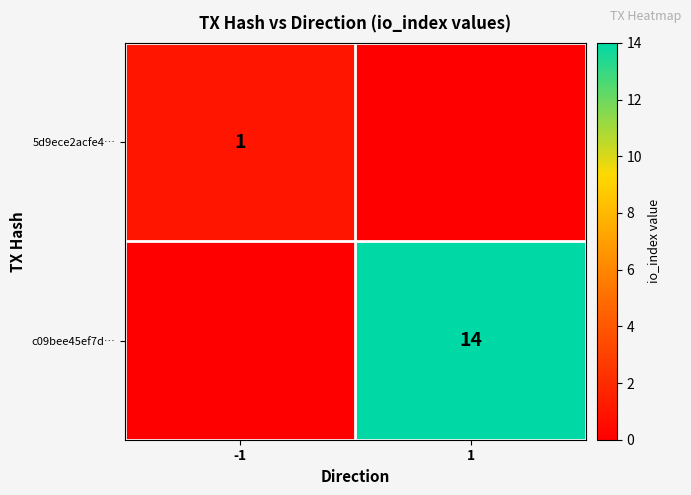

The 5d9ece2acfe4… series shows 1 at -1. True or false?

True